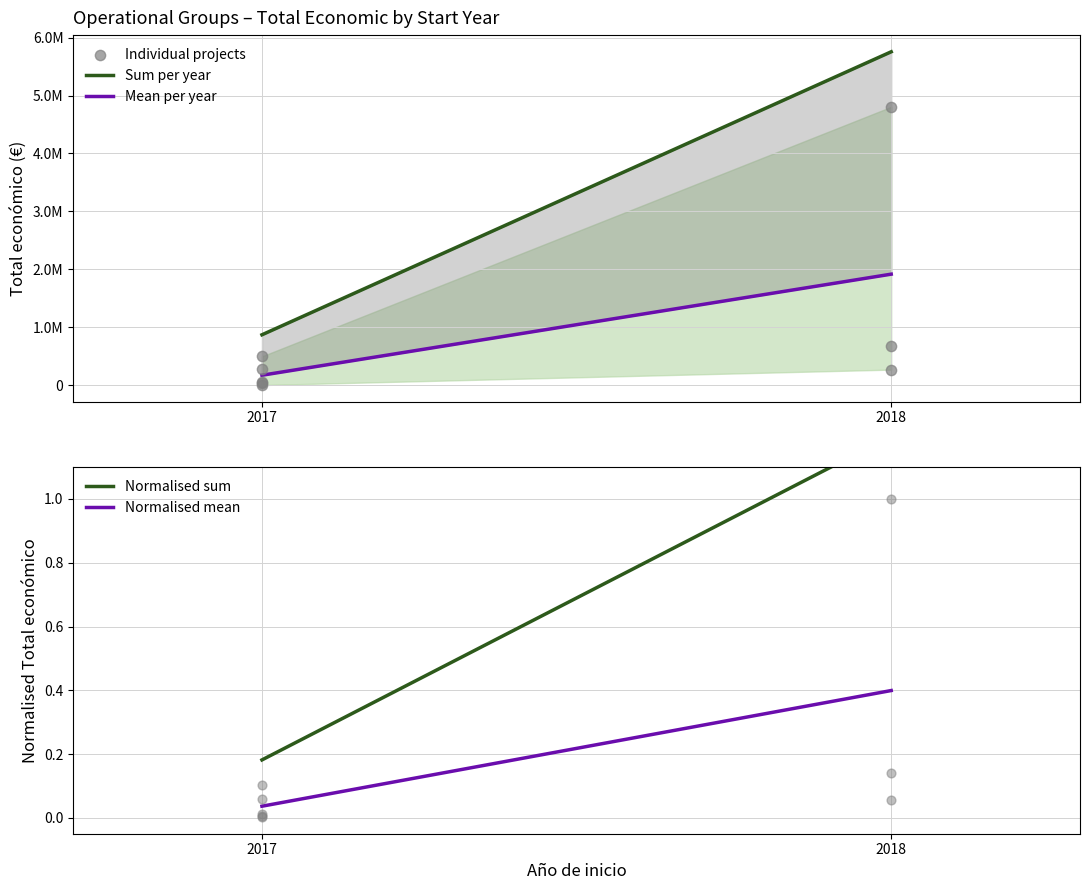

Which series reaches the maximum Y coordinate?

Sum per year